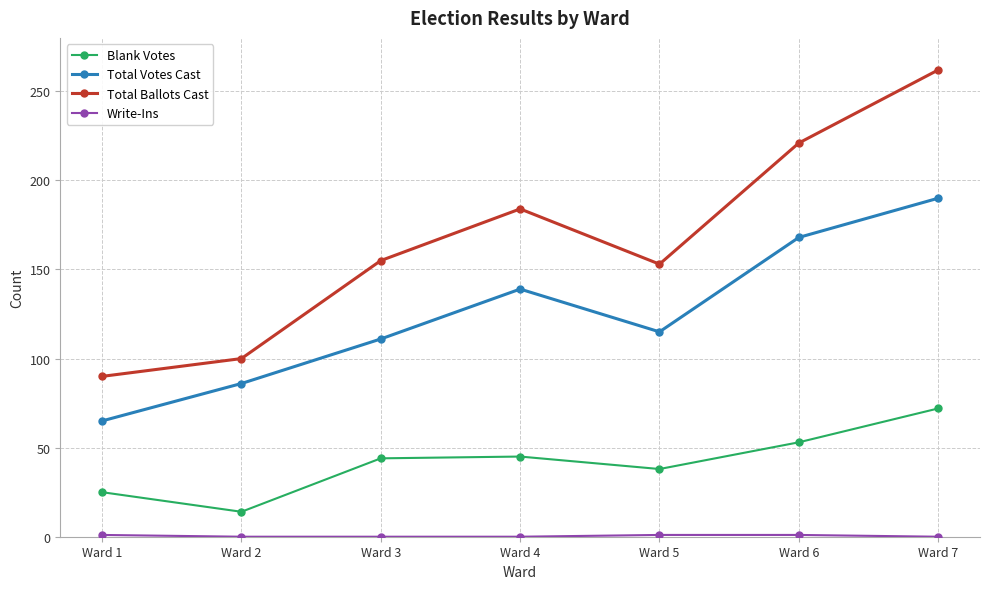

The value of Total Votes Cast at Ward 6 is 301. True or false?

False